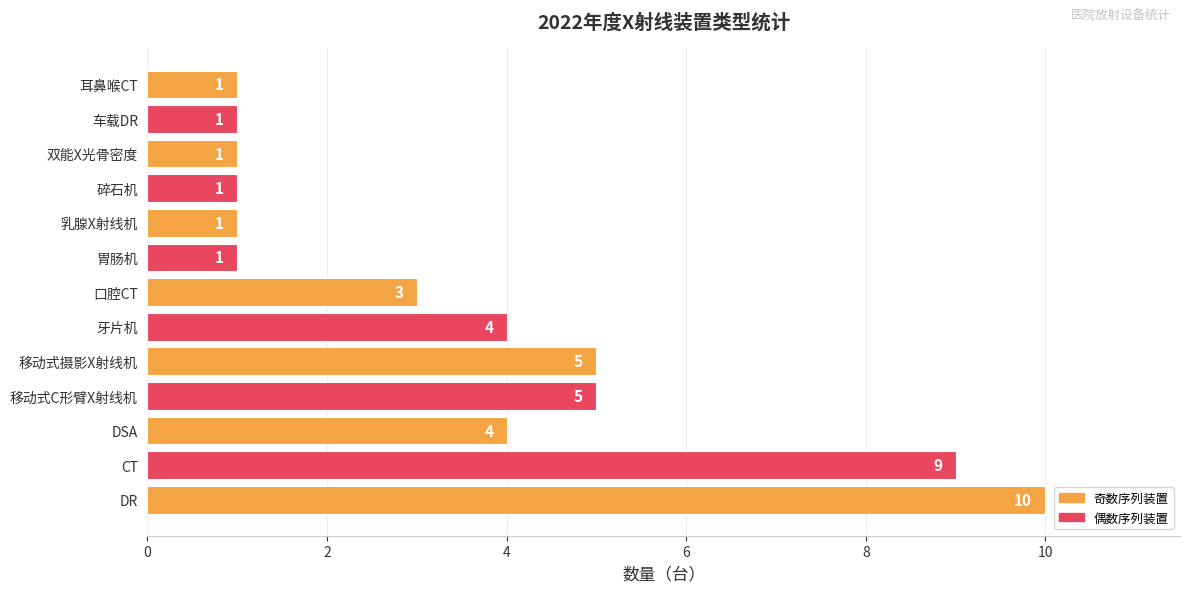

Is it true that the value at 乳腺X射线机 is 2?

False